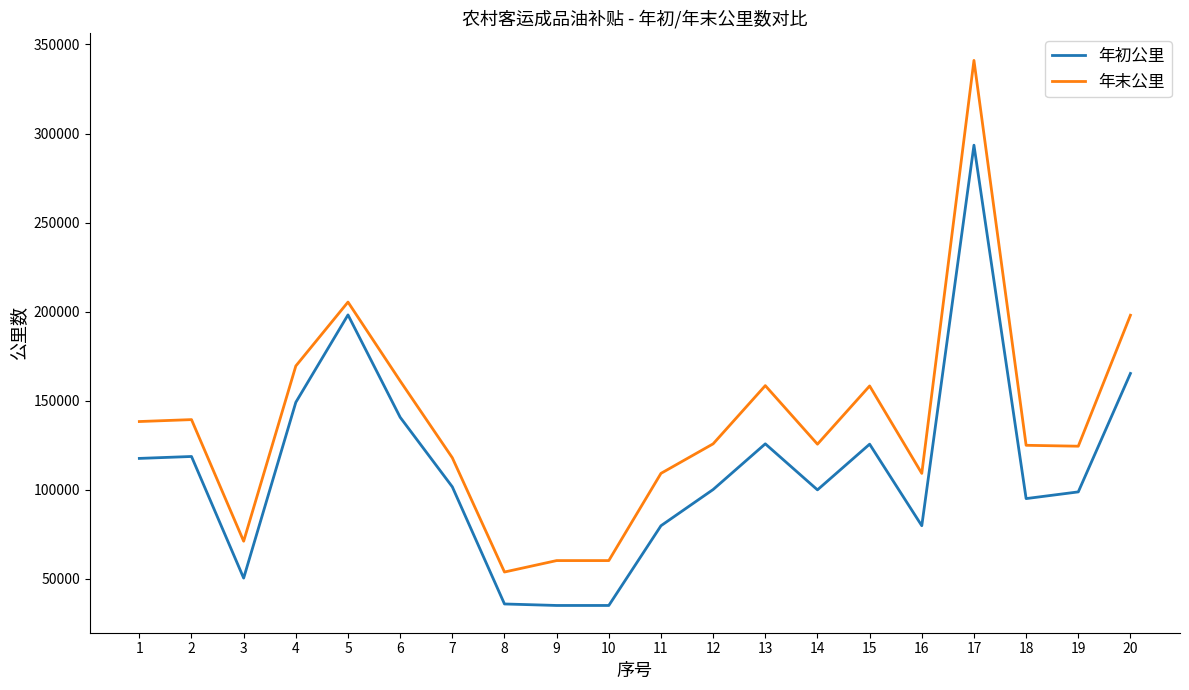

What is the total value across all series at 5?

403520